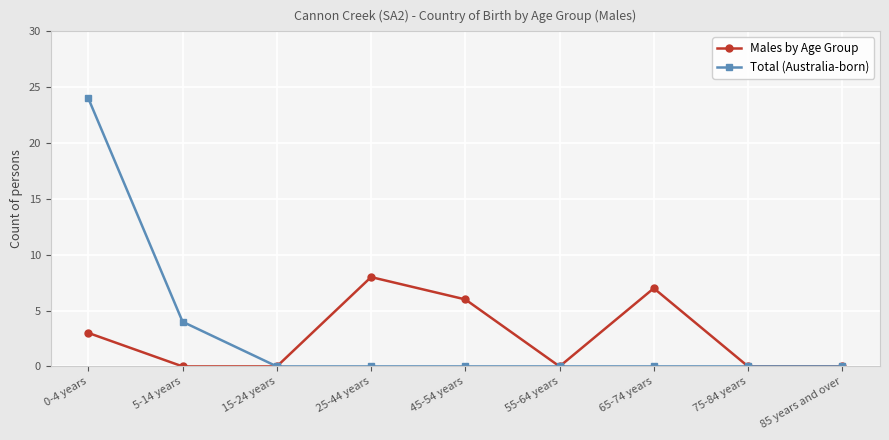

Which series has the widest spread of values?

Total (Australia-born)